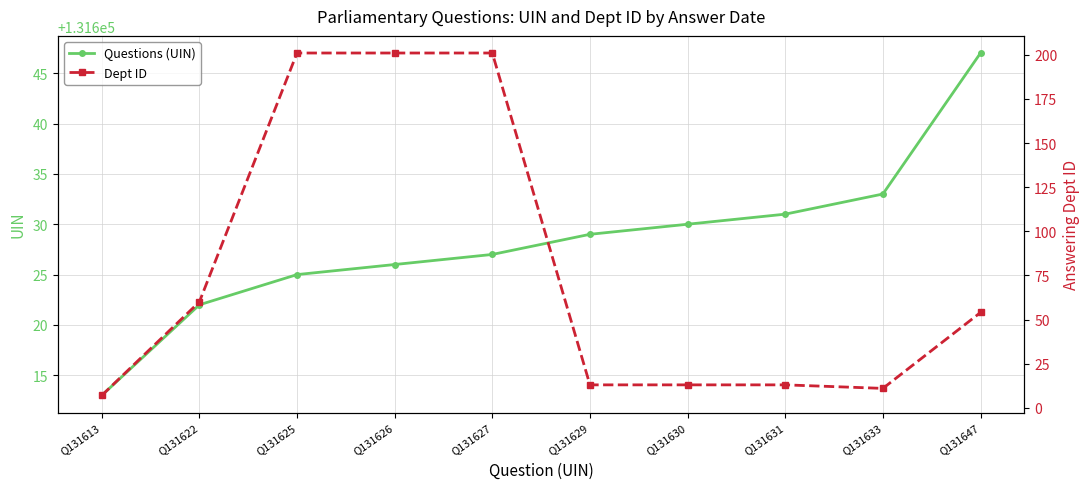

True or false: Questions (UIN) and Dept ID intersect in this chart.

False